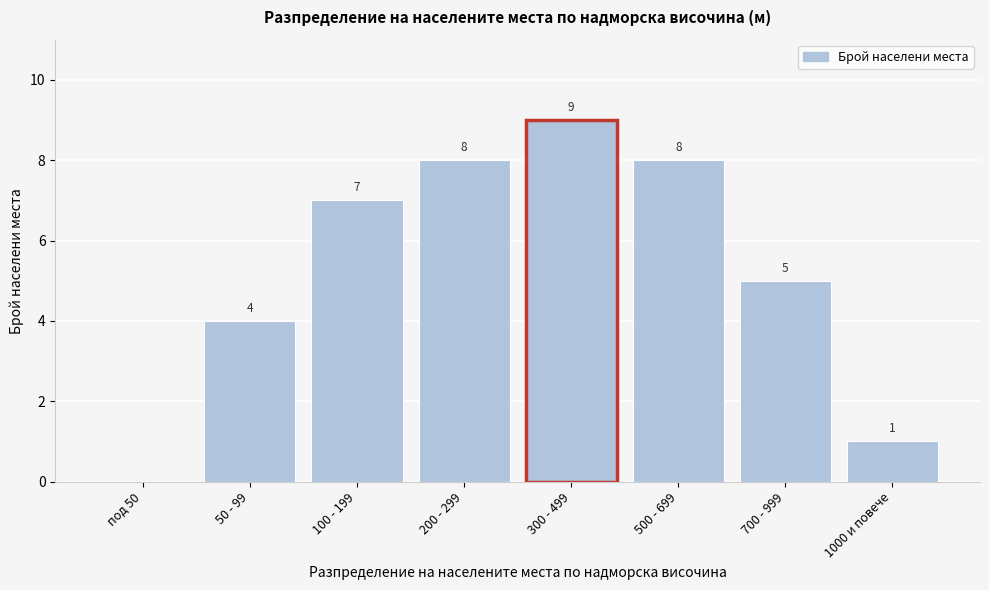

Reading left to right, list all the values displayed in this chart.

под 50=0	50 - 99=4	100 - 199=7	200 - 299=8	300 - 499=9	500 - 699=8	700 - 999=5	1000 и повече=1